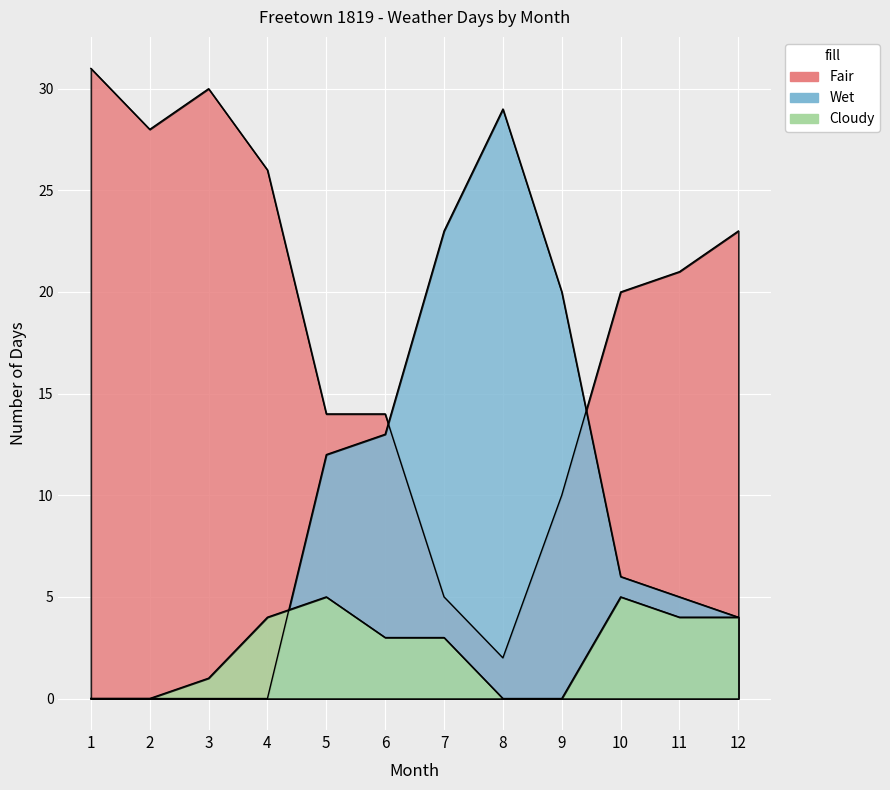

At 10, list the series in order from smallest to largest.

Cloudy, Wet, Fair